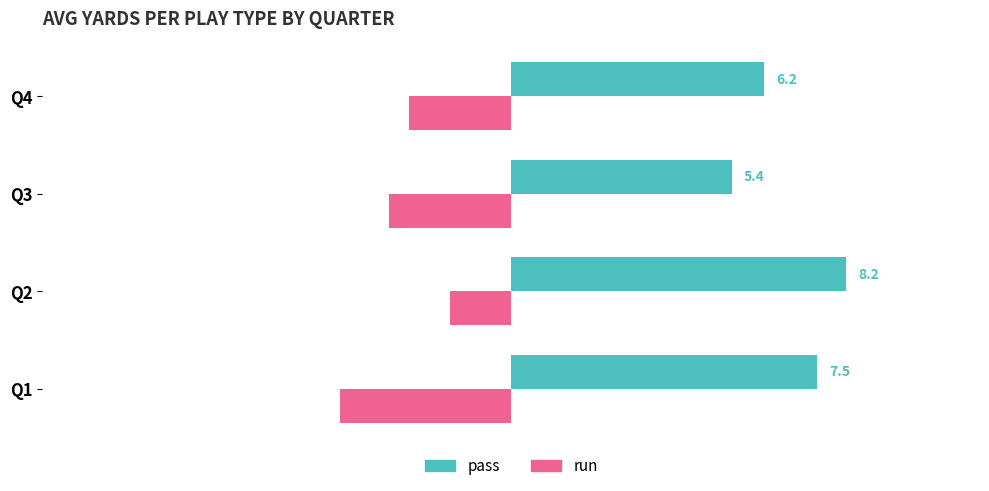

Which series has the widest spread of values?

pass